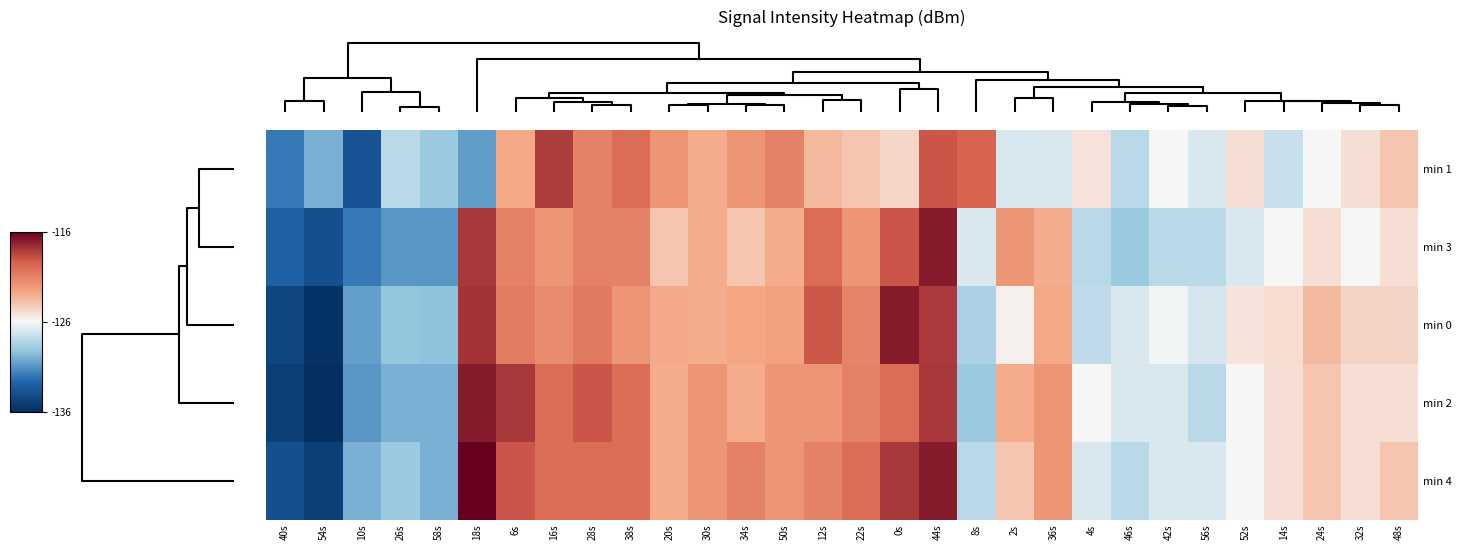

How many data points does each series have?

30